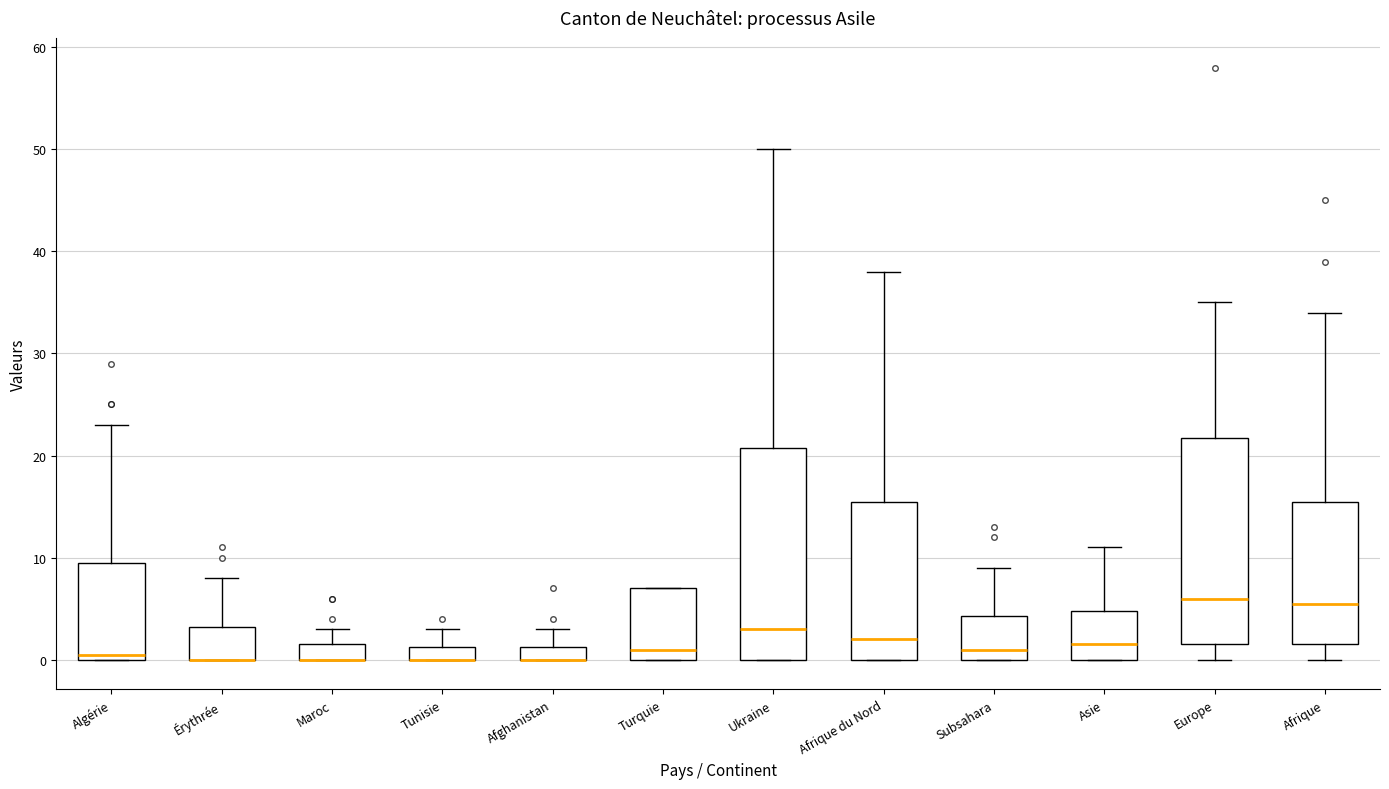

Where does the lower whisker of the box for Afrique end on the y-axis? The values are not printed on the chart, so give them approximately, as read against the axis.

0